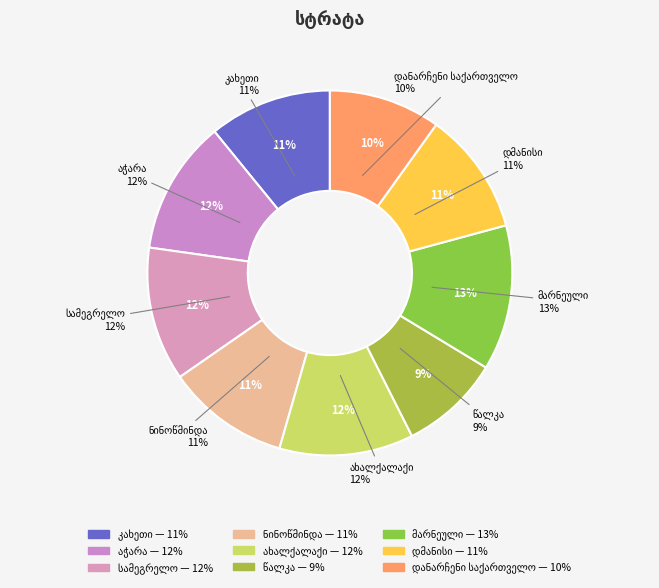

Which category has the smallest portion of the pie?

წალკა